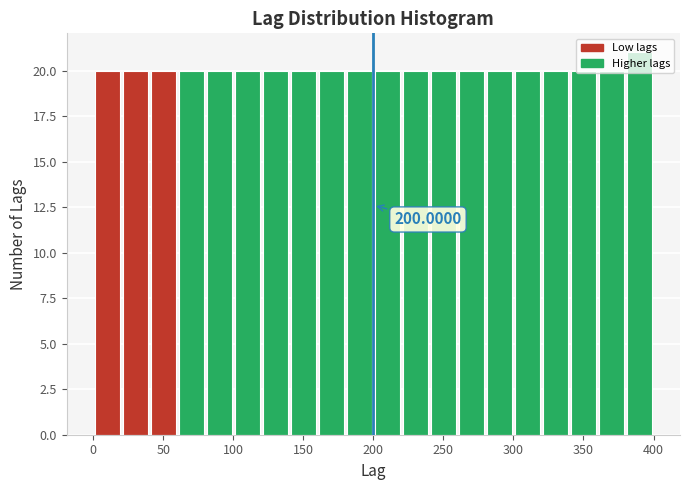

Which range on the x-axis has the tallest bar?

380 to 400